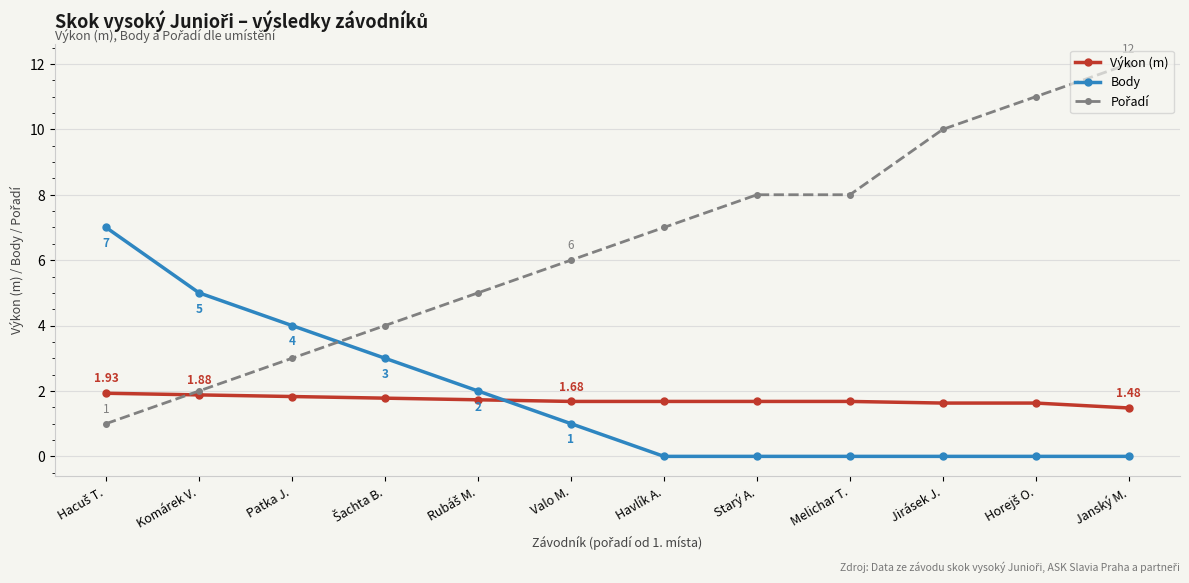

What is the label of the 1st point from the right?

Janský M.